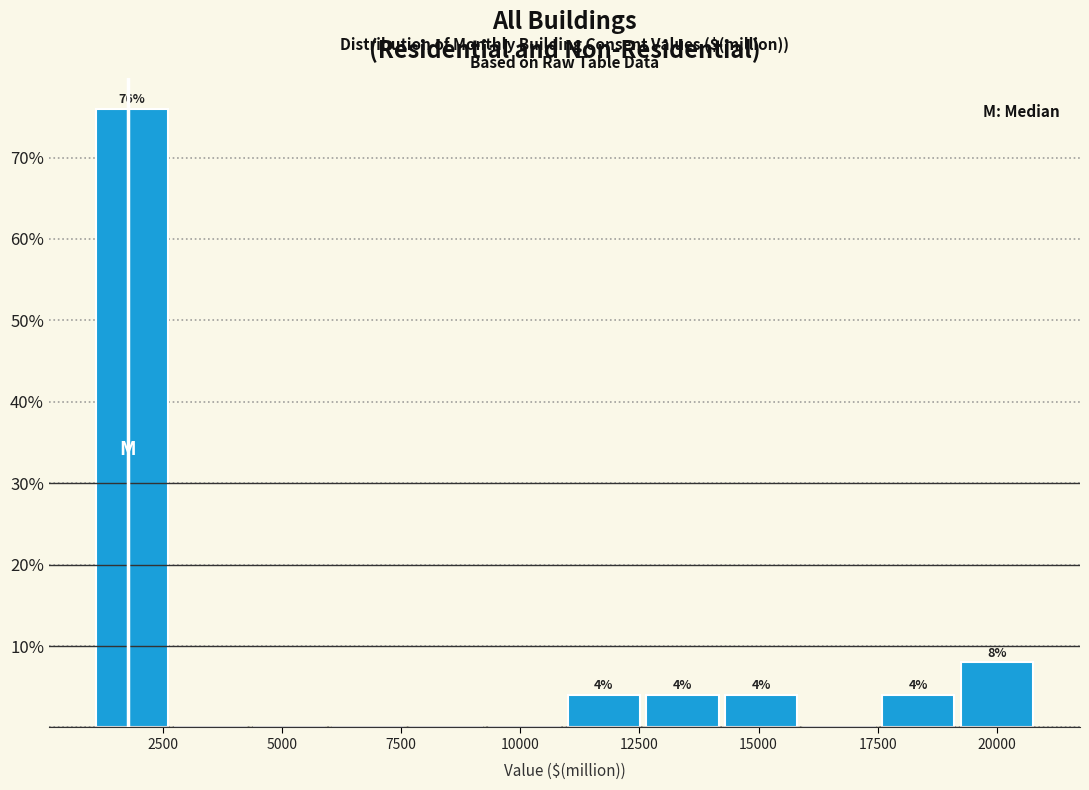

Read against the x-axis, roughly where is the centre of the tallest bar?

2000